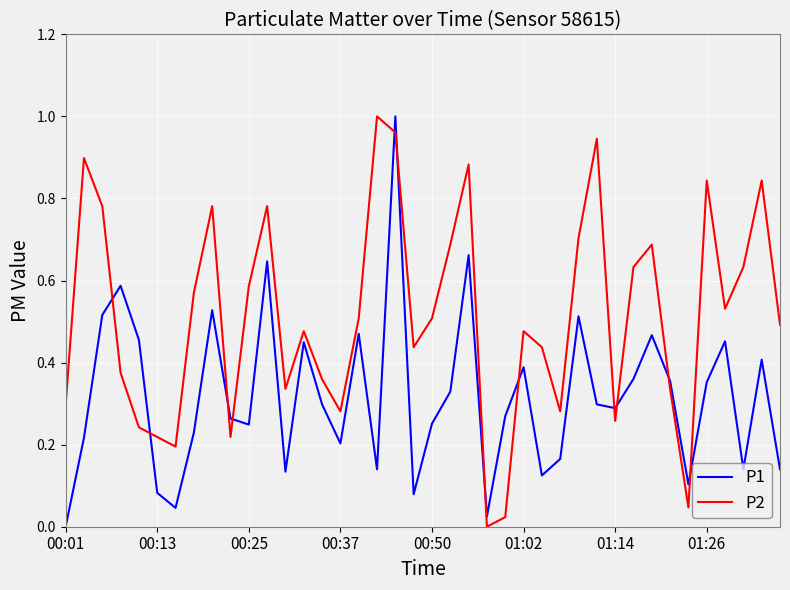

How many lines are shown in the chart?

2